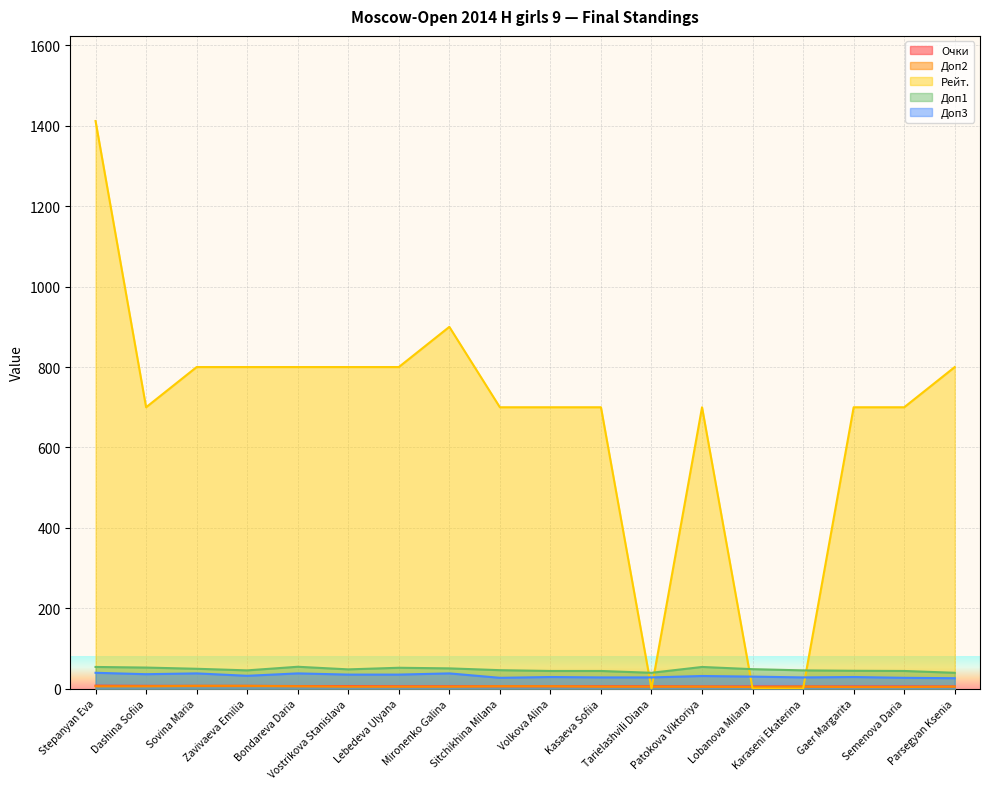

Reading right to left, extract all data points from this chart.

Очки: 5.5	5.5	5.5	5.5	5.5	5.5	6.0	6.0	6.0	6.0	6.0	6.0	6.5	6.5	7.0	7.0	7.0	7.5
Доп2: 5.0	4.0	4.0	5.0	4.0	5.0	5.0	5.0	6.0	6.0	5.0	5.0	5.0	6.0	7.0	7.0	6.0	6.0
Рейт.: 800.0	700.0	700.0	0.0	0.0	700.0	0.0	700.0	700.0	700.0	900.0	800.0	800.0	800.0	800.0	800.0	700.0	1412.0
Доп1: 39.5	44.0	44.5	45.5	48.5	54.0	39.5	44.0	44.0	46.0	50.5	52.0	48.0	54.5	45.5	49.5	52.5	54.0
Доп3: 26.0	27.0	29.0	28.0	30.0	31.5	28.0	28.0	29.0	27.0	38.0	35.0	35.0	38.0	32.0	38.0	36.0	39.5